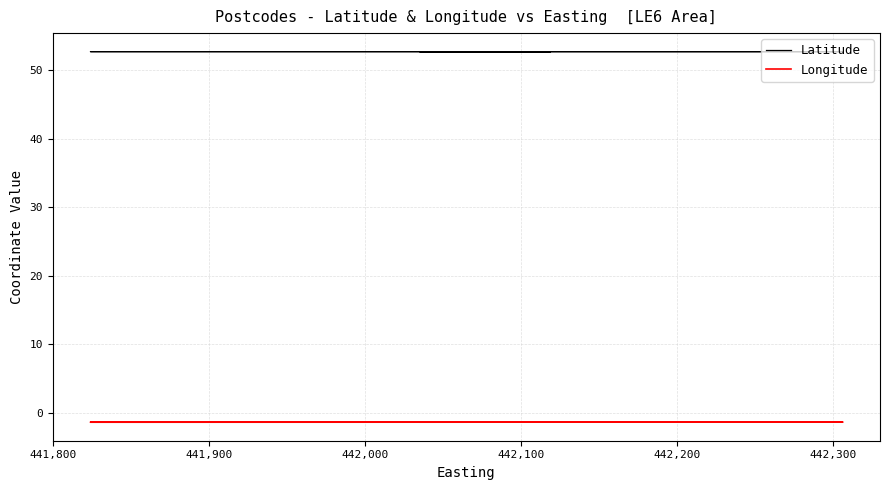

How many lines are shown in the chart?

2